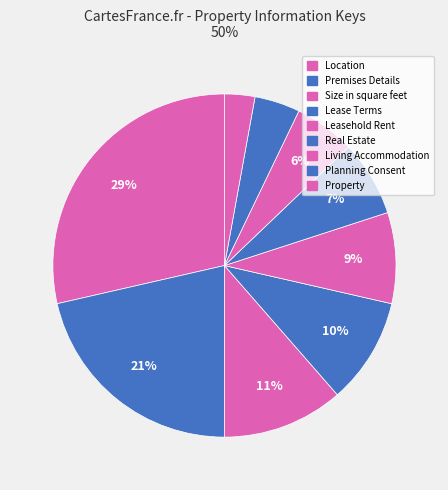

What is the change in value from Real Estate to Living Accommodation?

-1